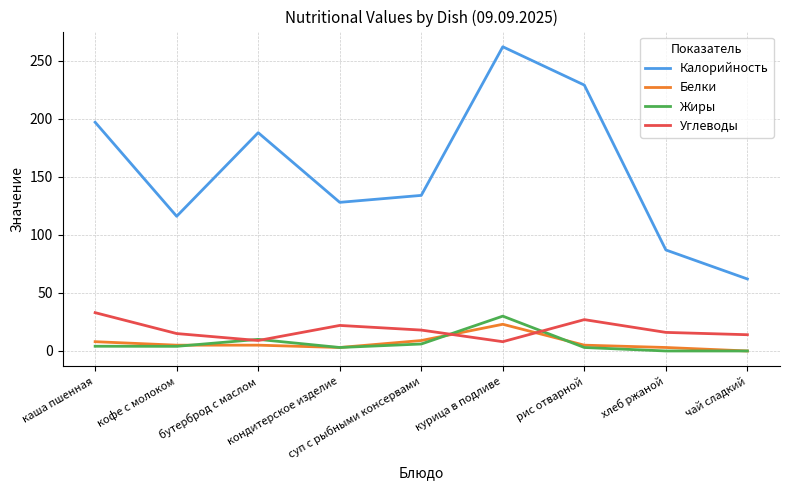

Which series has the widest spread of values?

Калорийность